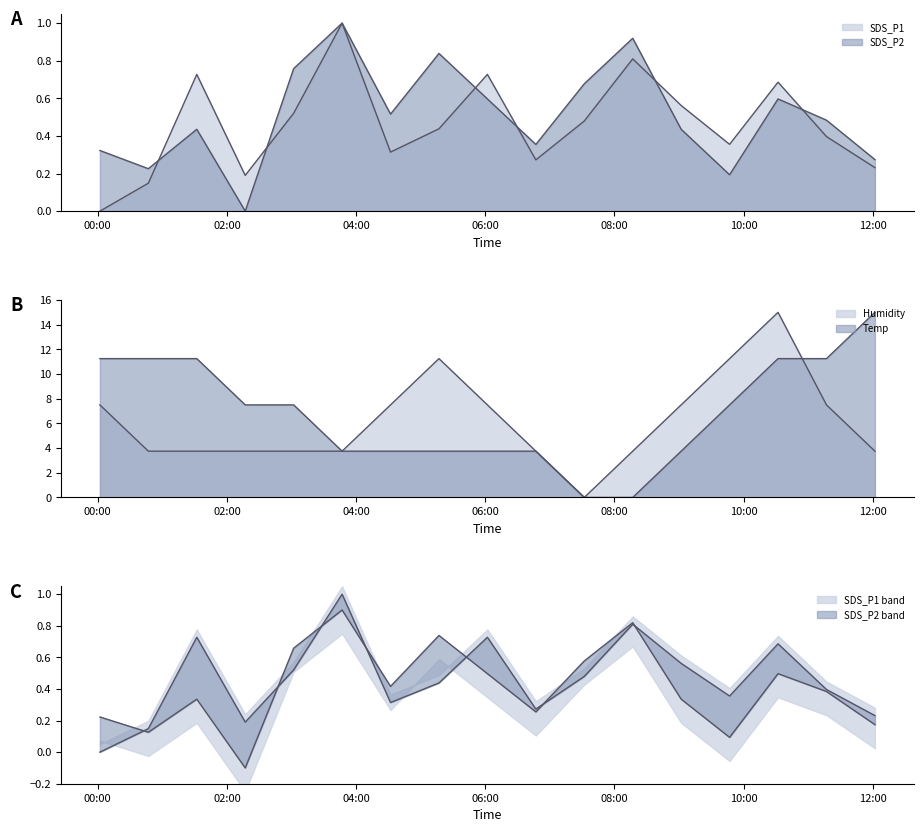

Which category has the highest value in the SDS_P2 series?

2022/07/25 03:47